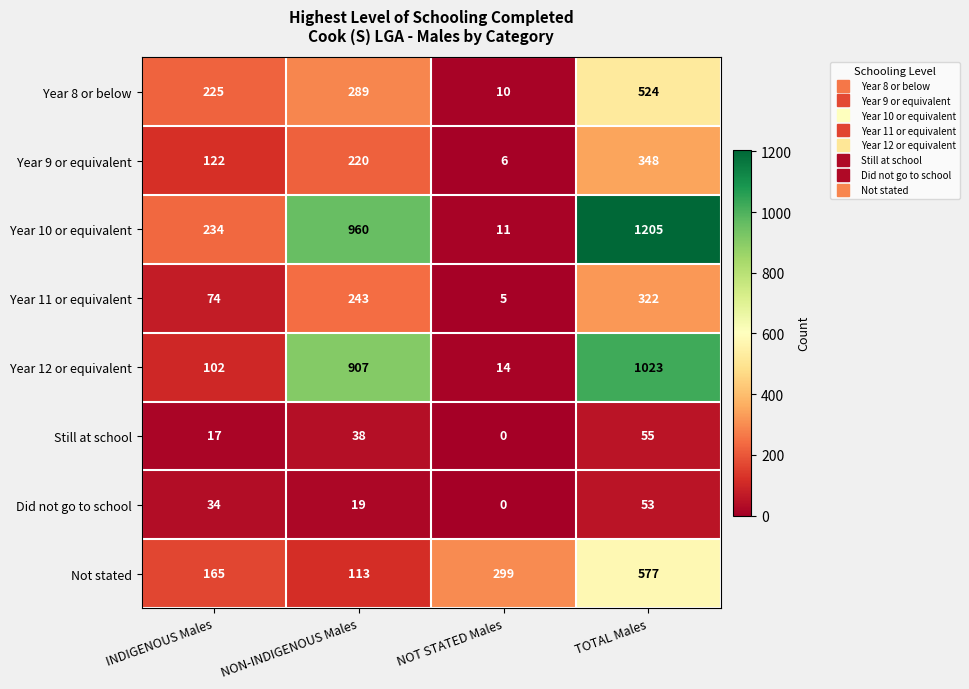

What is the spread (max minus min) of values at NON-INDIGENOUS Males?

941